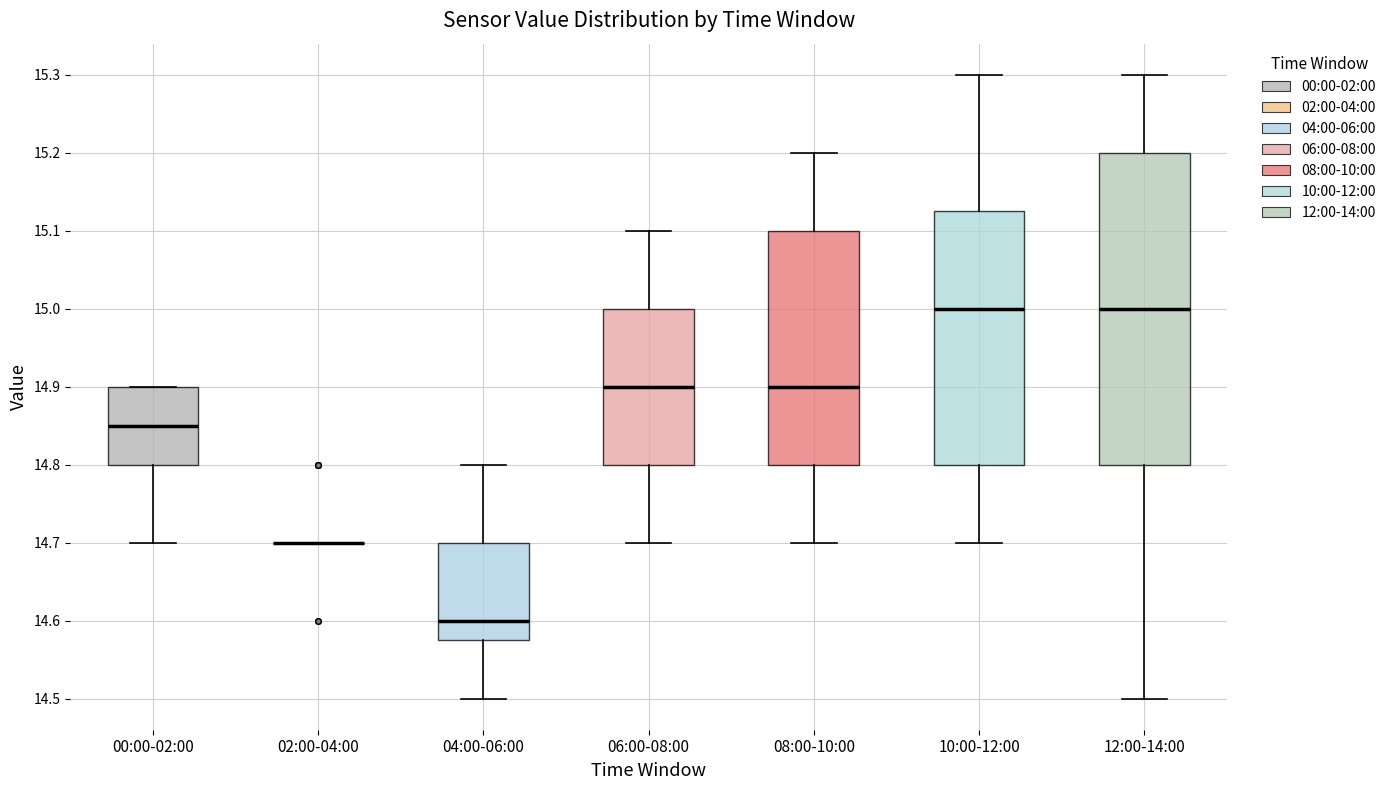

Reading left to right, transcribe this box plot: for each box, give where its median line is, the range the box spans, and where its two whiskers end, as read against the y-axis. The values are not printed on the chart, so give them approximately, as read against the axis.

00:00-02:00: median 14.85, box 14.80 to 14.90, whiskers 14.70 to 14.90
02:00-04:00: box collapsed to a line at 14.70, whiskers 14.70 to 14.70
04:00-06:00: median 14.60, box 14.58 to 14.70, whiskers 14.50 to 14.80
06:00-08:00: median 14.90, box 14.80 to 15.00, whiskers 14.70 to 15.10
08:00-10:00: median 14.90, box 14.80 to 15.10, whiskers 14.70 to 15.20
10:00-12:00: median 15.00, box 14.80 to 15.13, whiskers 14.70 to 15.30
12:00-14:00: median 15.00, box 14.80 to 15.20, whiskers 14.50 to 15.30